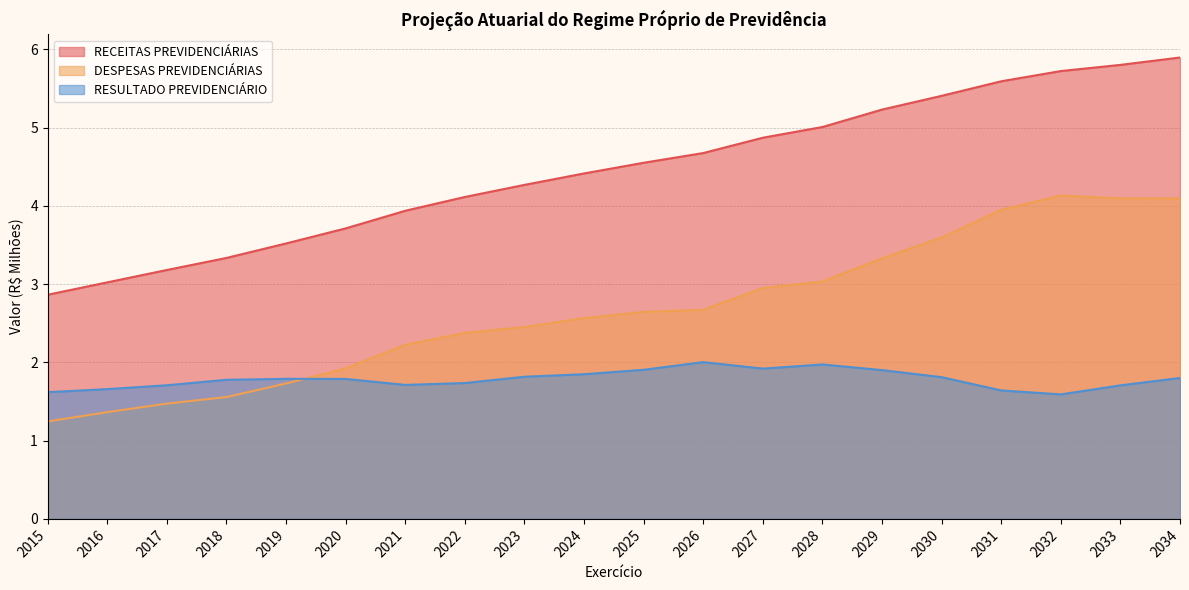

True or false: RESULTADO PREVIDENCIÁRIO has more than 2 points higher than both neighbors.

True